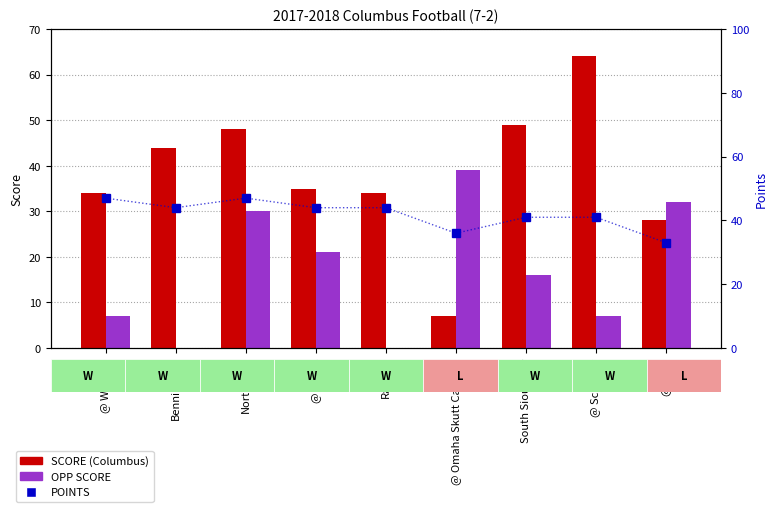

Which series has the largest range (max minus min)?

SCORE